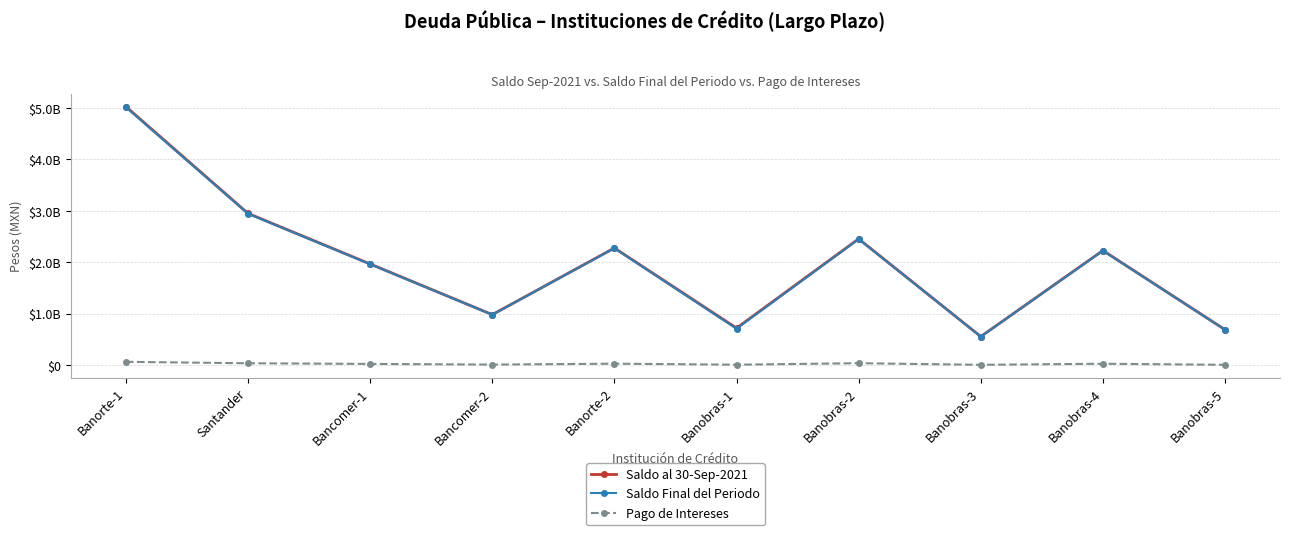

What is the total value across all series at Banobras-3?

1124949480.0